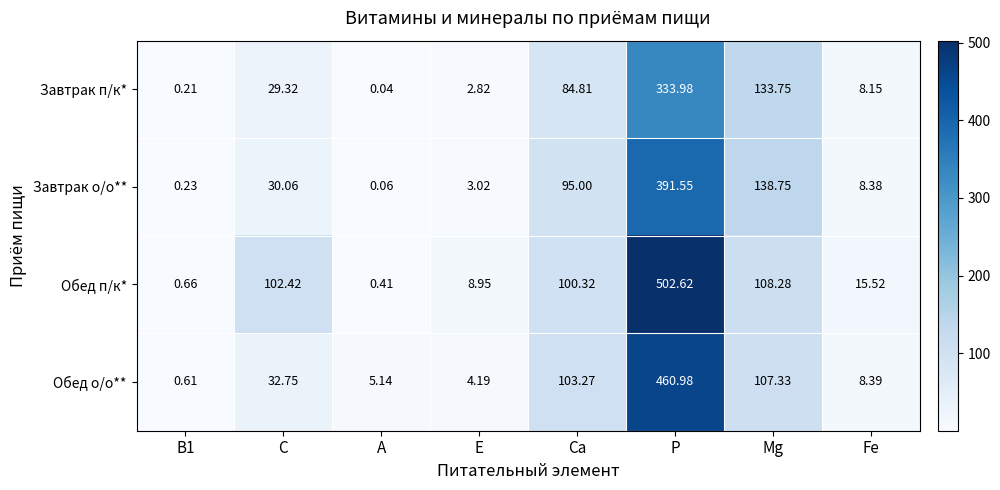

Rank the series at P from lowest to highest value.

Завтрак п/к*, Завтрак о/о**, Обед о/о**, Обед п/к*